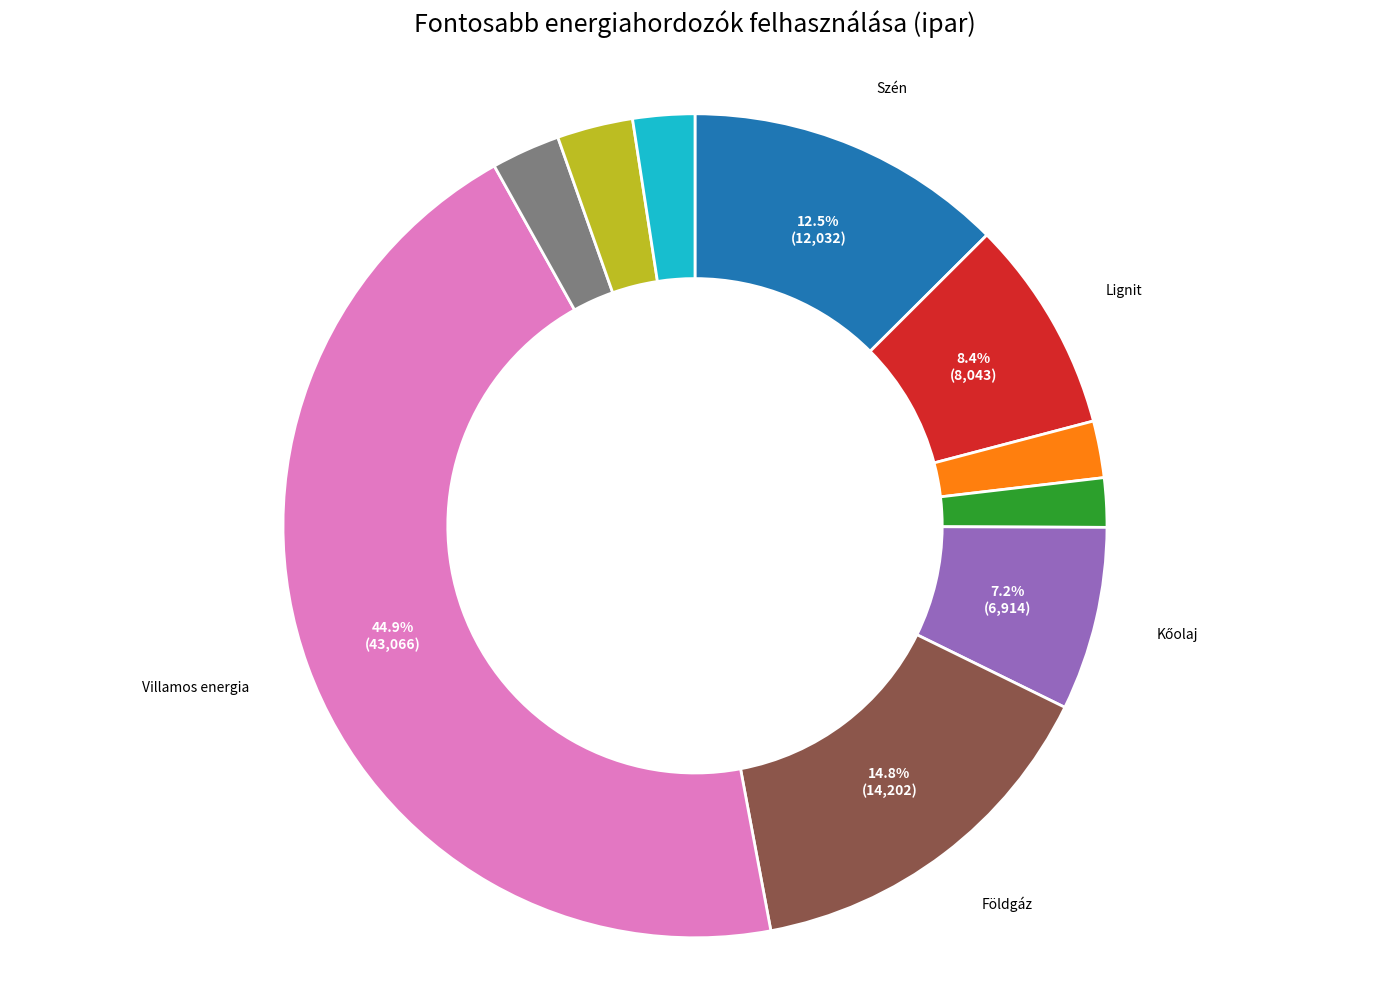

How many segments does this pie chart have?

10